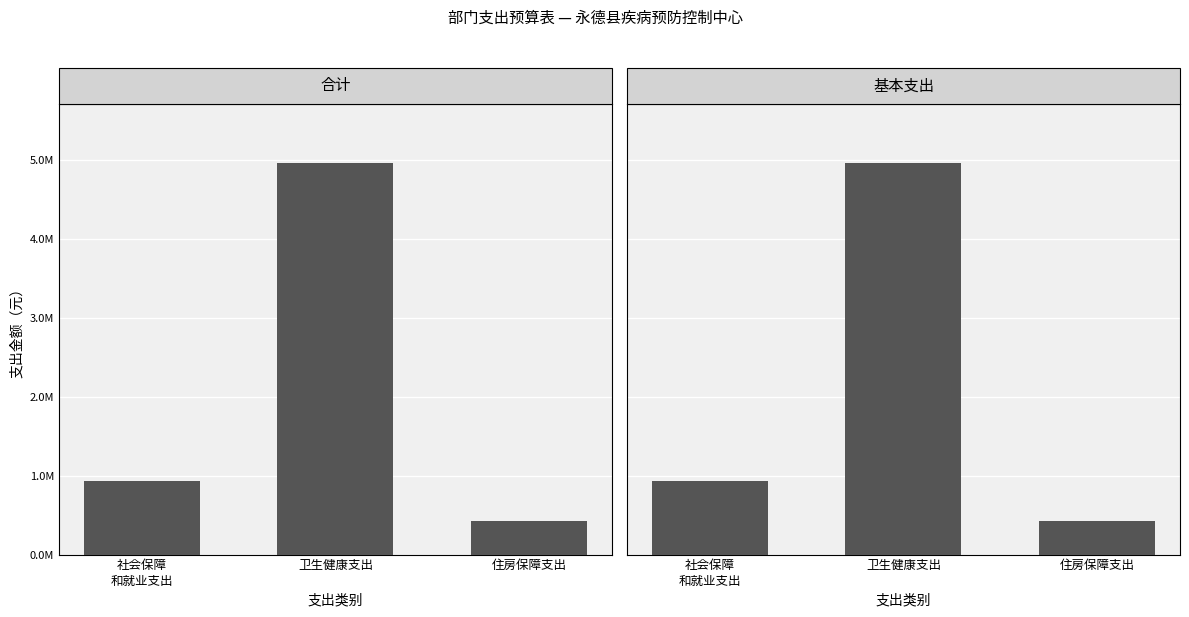

What is the minimum value for 基本支出?

429637.7